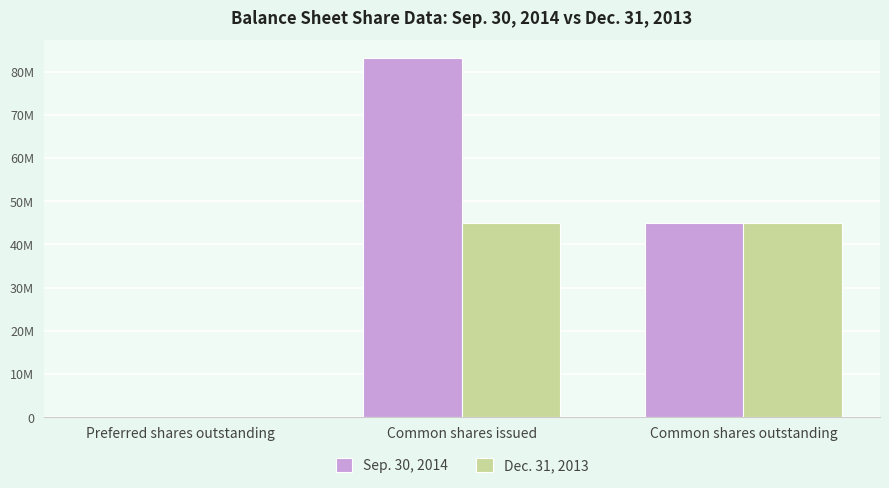

At which label is Sep. 30, 2014 closest to 41561407?

Common shares outstanding